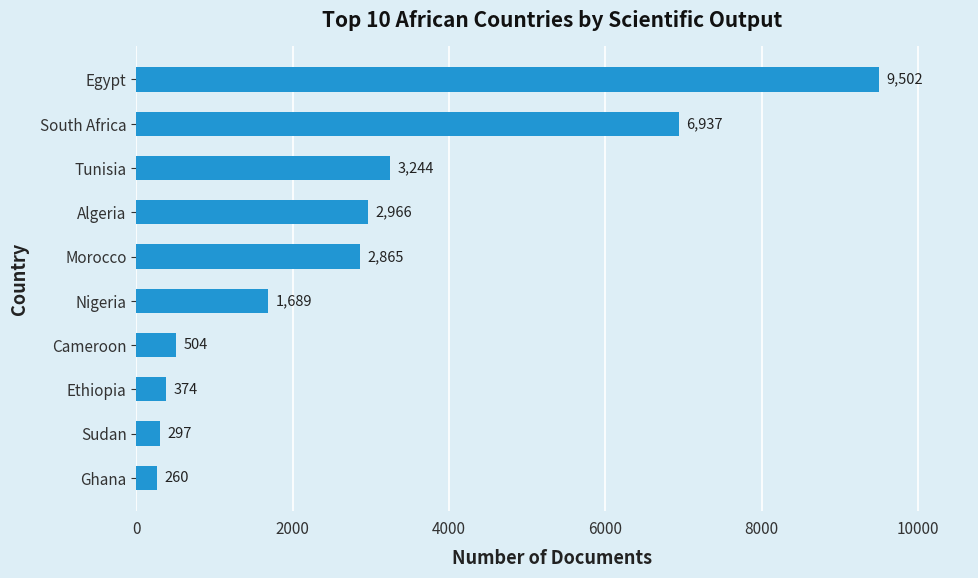

What is the difference between the maximum and minimum values?

9242